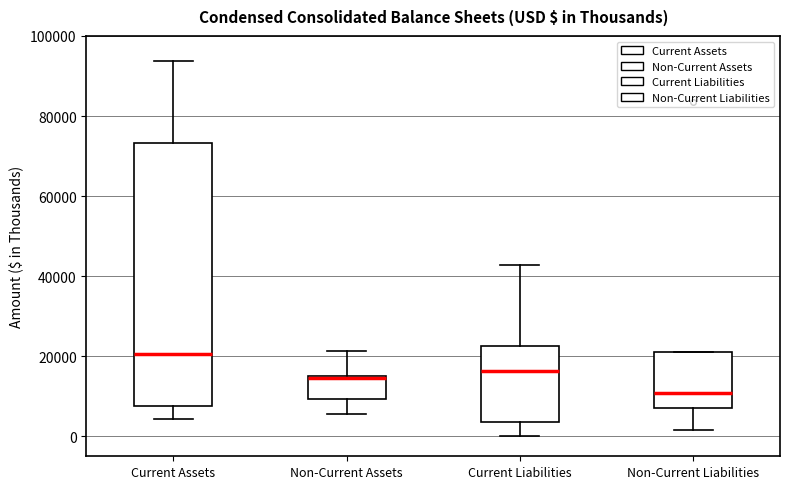

Where does the lower whisker of the box for Non-Current Liabilities end on the y-axis? The values are not printed on the chart, so give them approximately, as read against the axis.

2000